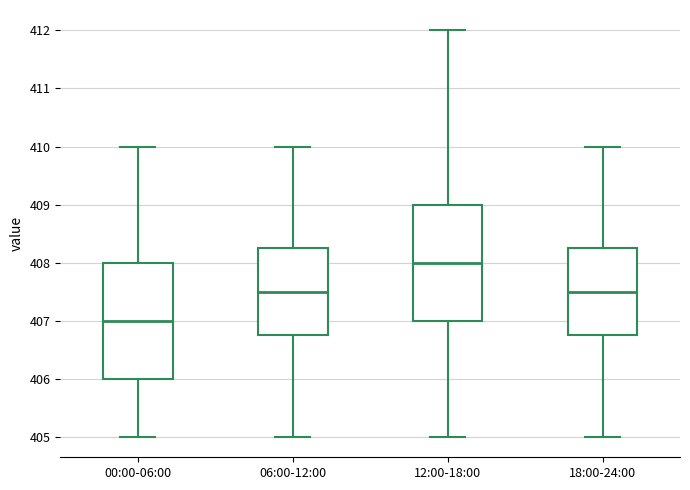

Where does the median line of the box for 18:00-24:00 sit on the y-axis? The values are not printed on the chart, so give them approximately, as read against the axis.

407.5